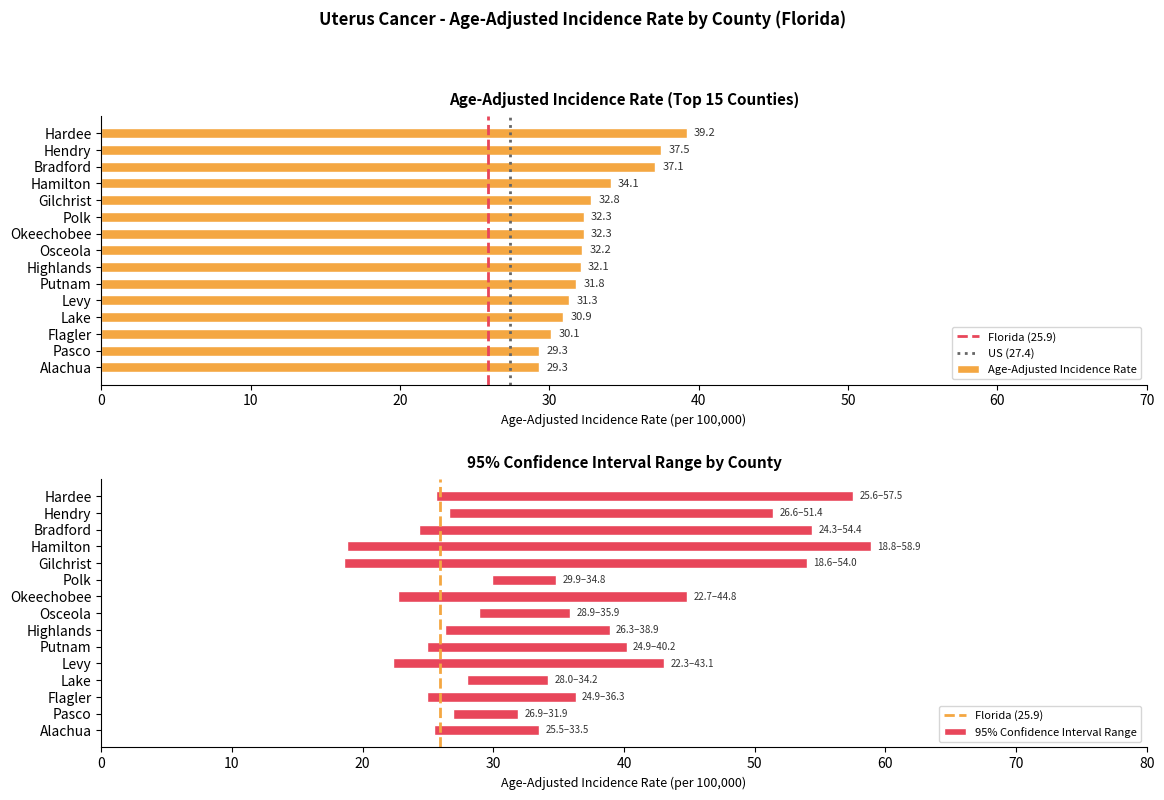

What is the label of the 11th bar from the right?

Gilchrist